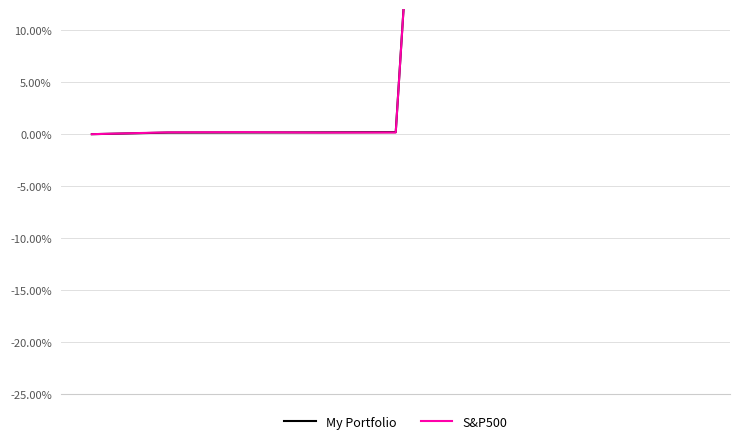

Count the number of data series in this chart.

2